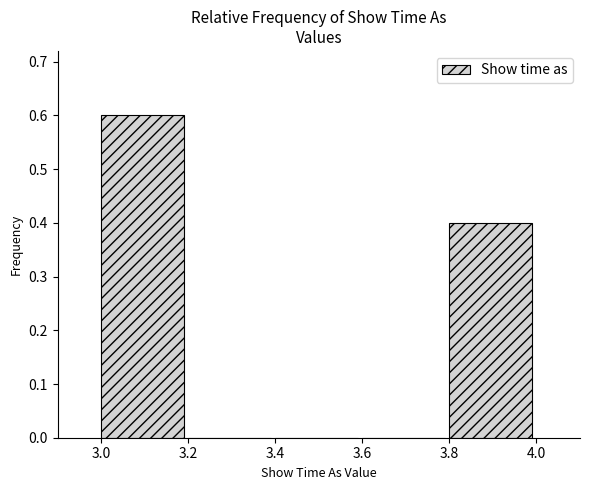

Reading left to right, transcribe this chart: for each bar, give the range it covers on the x-axis and its height. The values are not printed on the chart, so give them approximately, as read against the axis.

3.0 to 3.2: 0.6
3.2 to 3.4: 0
3.4 to 3.6: 0
3.6 to 3.8: 0
3.8 to 4.0: 0.4